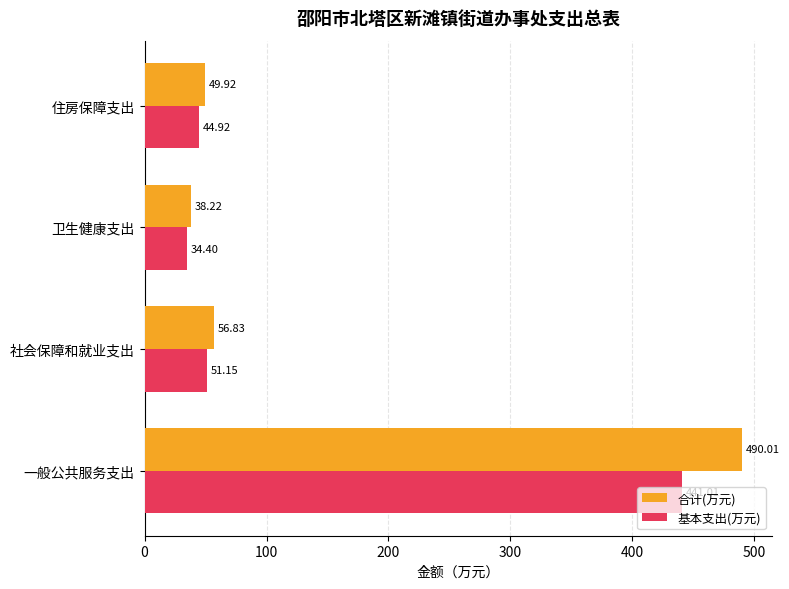

Which series has the widest spread of values?

合计(万元)